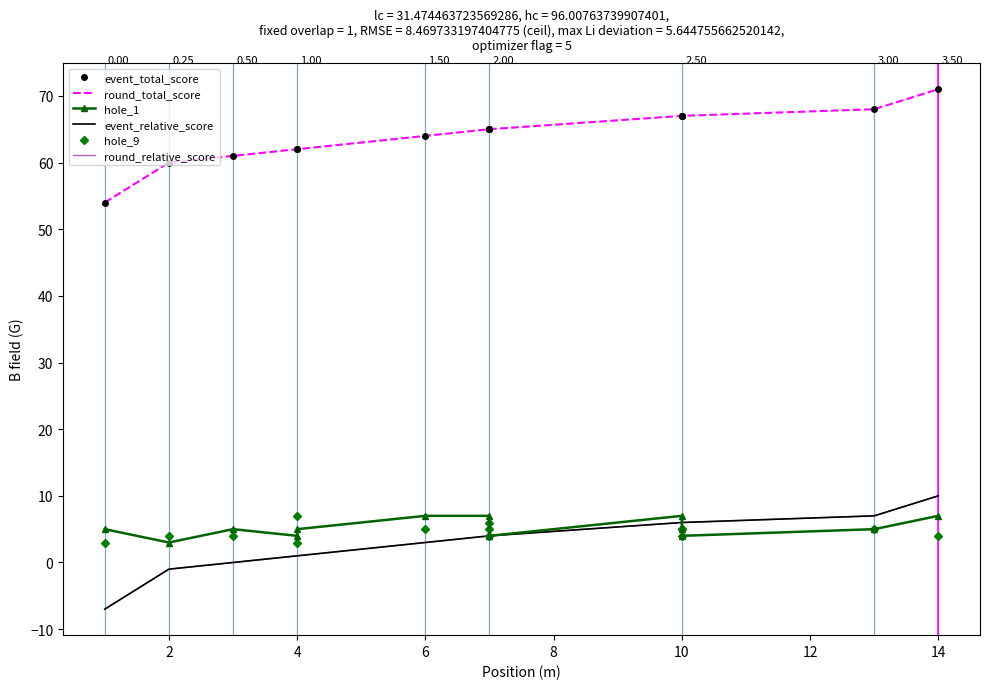

What is the difference between the maximum and minimum values in the round_total_score series?

17